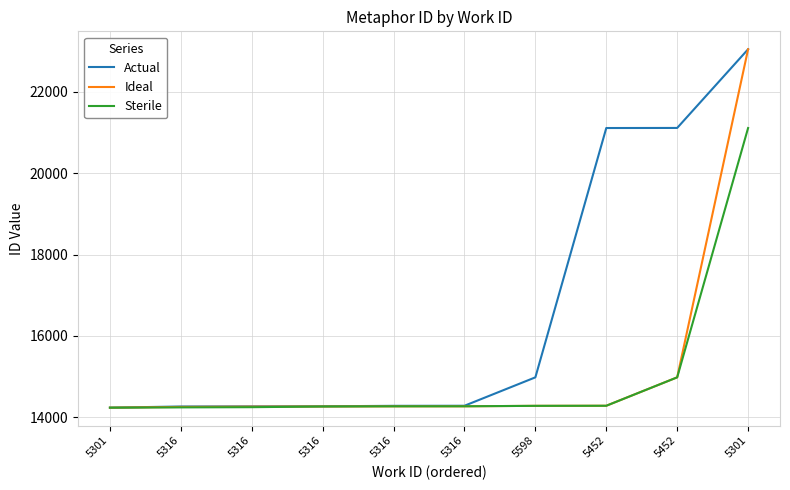

At 5316, list the series in order from smallest to largest.

Sterile, Ideal, Actual